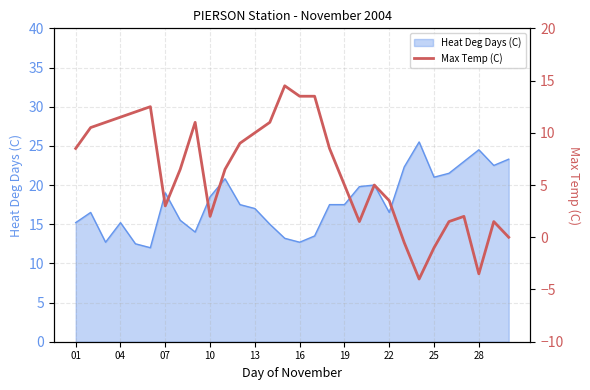

The value of Heat Deg Days (C) at 25 is 14.4. True or false?

False